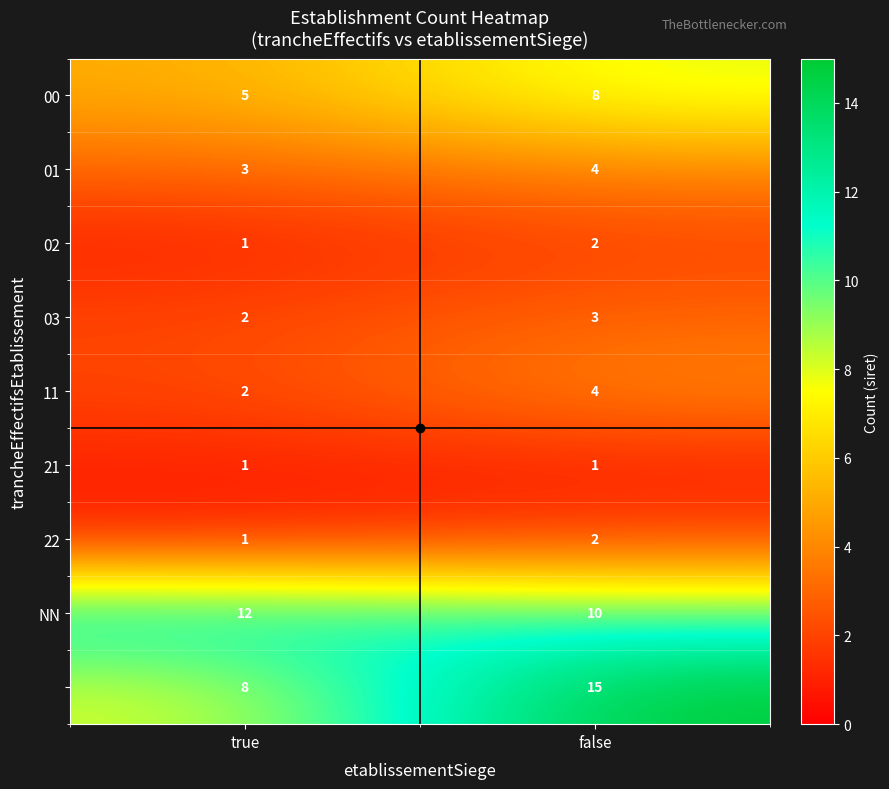

What is the total value across all series at false?

49